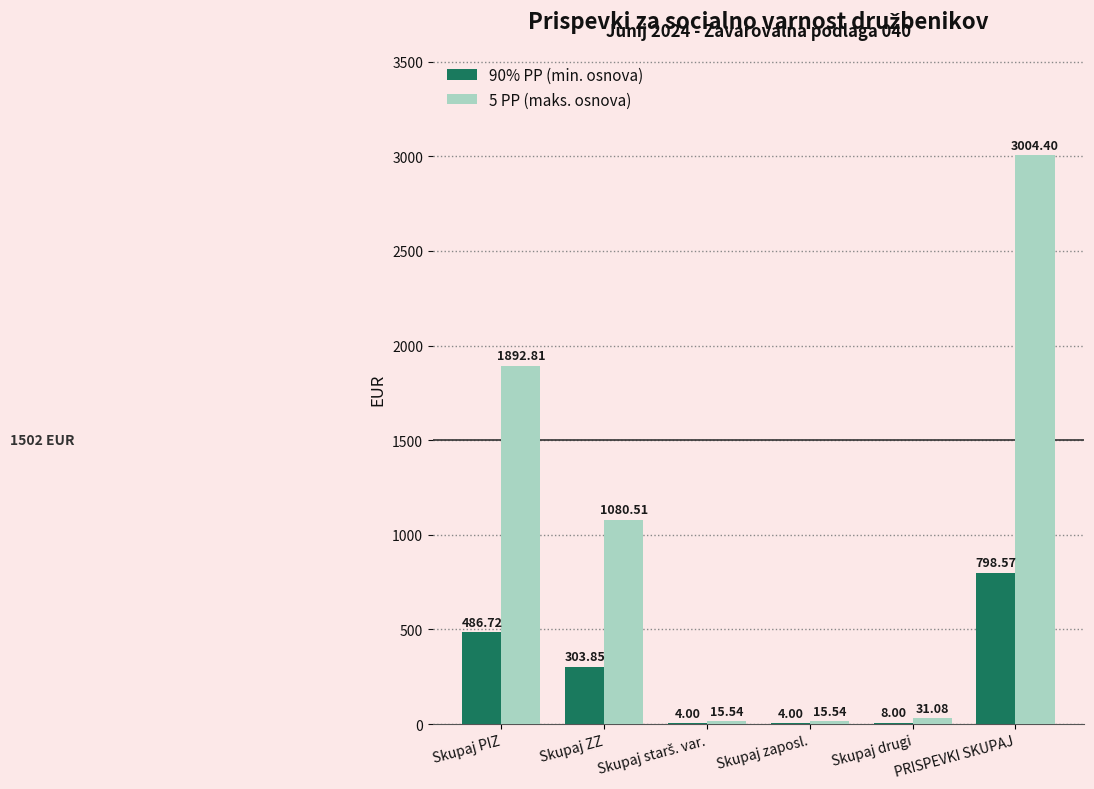

Where does the 90% PP (min. osnova) series first go above 303?

Skupaj PIZ